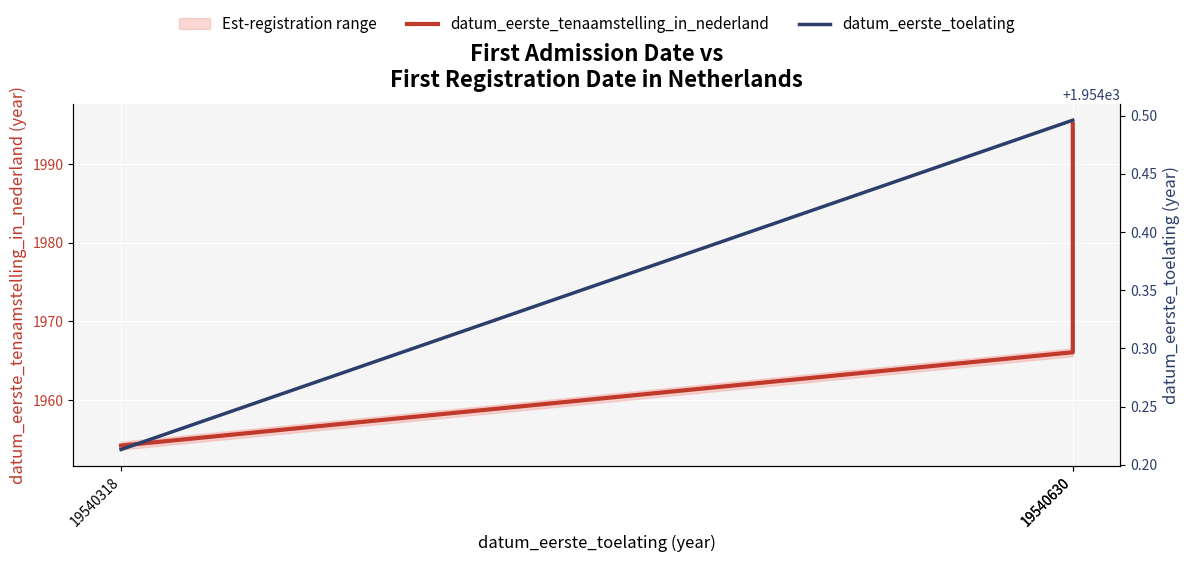

What is the value of the datum_eerste_toelating point at the 3rd from the left?

1954.5